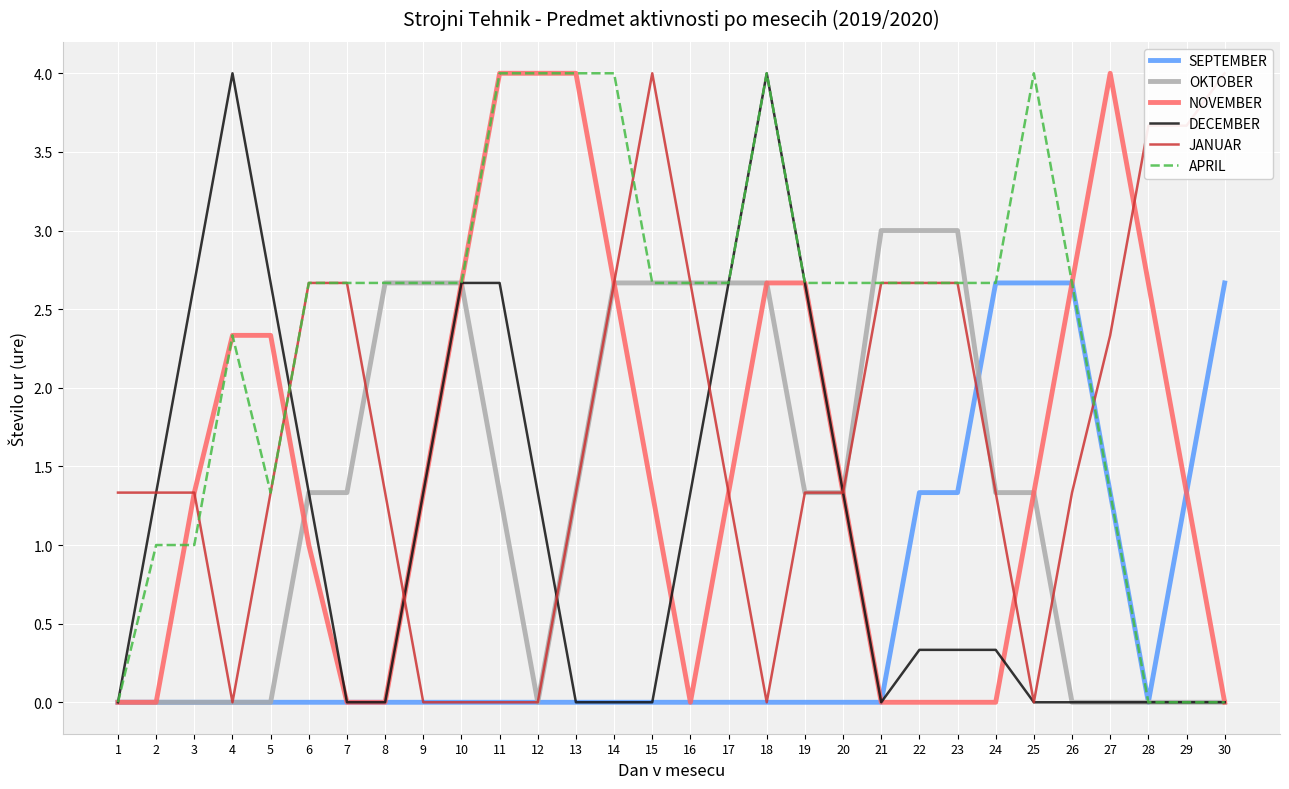

Which category has the highest value across all series?

11